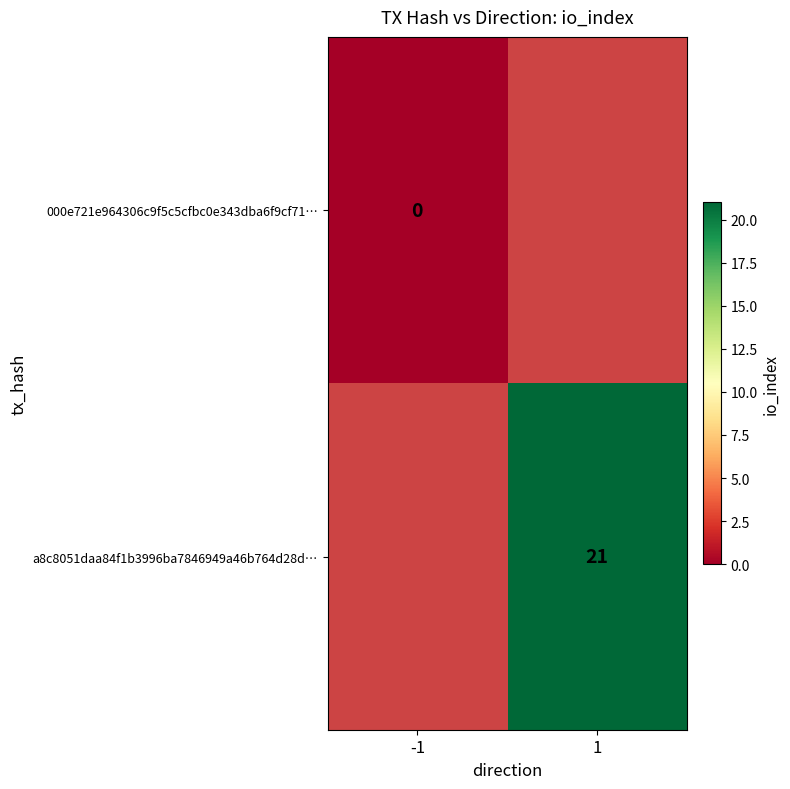

Is it true that a8c8051daa84f1b3996ba7846949a46b764d28d… equals 13 at 1?

False